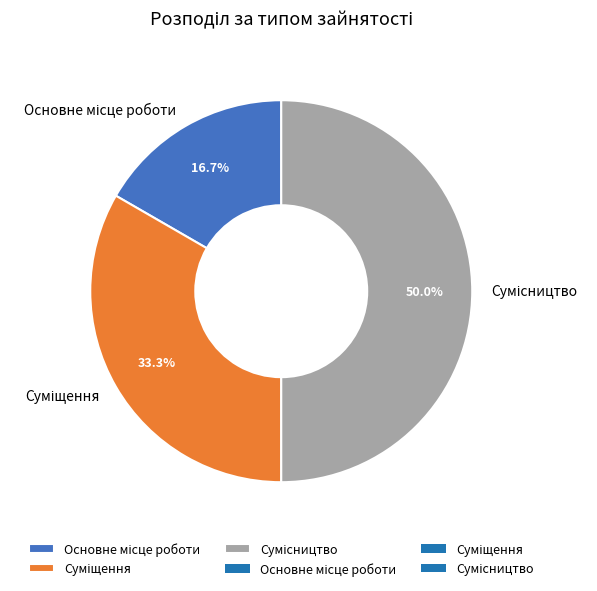

Which slice is the smallest?

Основне місце роботи